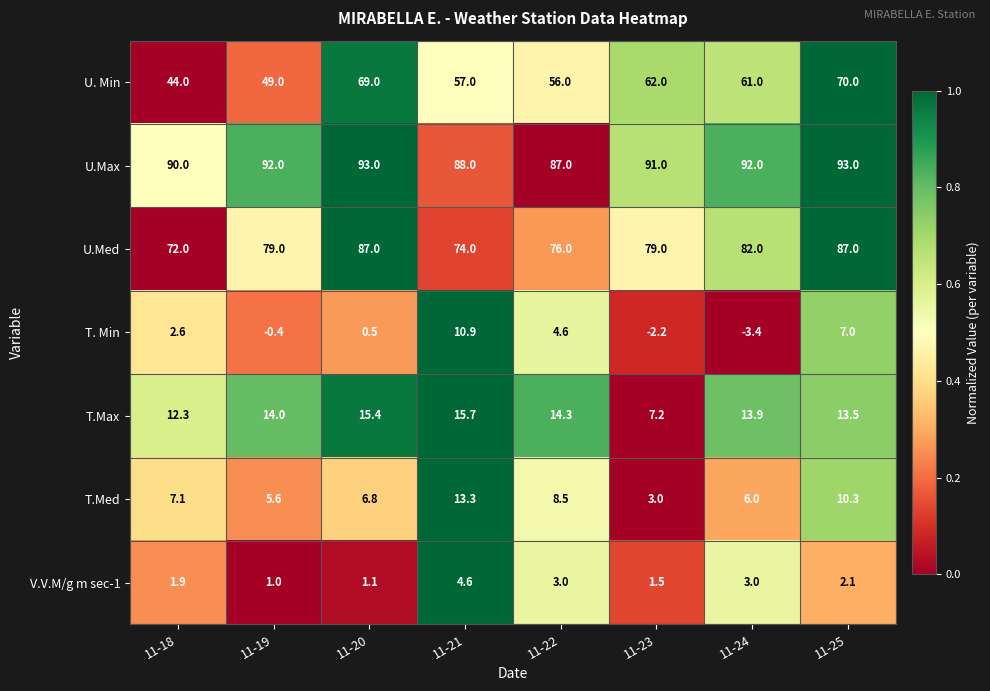

At how many categories does at least one series exceed 0?

8